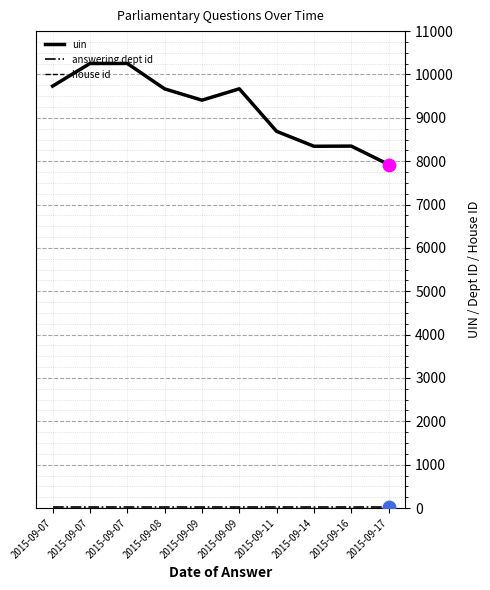

How many lines are shown in the chart?

3